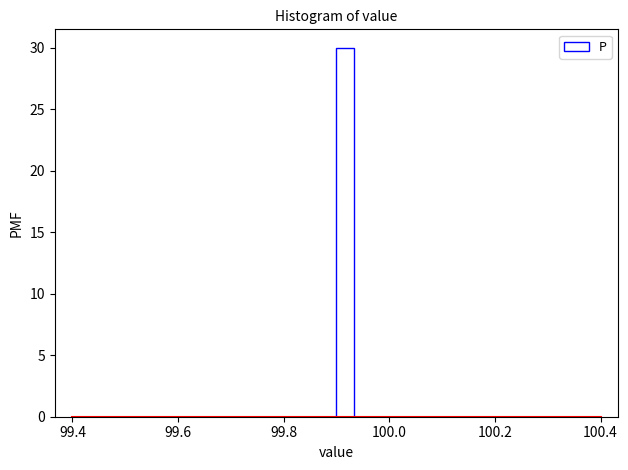

Read against the x-axis, roughly where is the centre of the tallest bar?

99.92